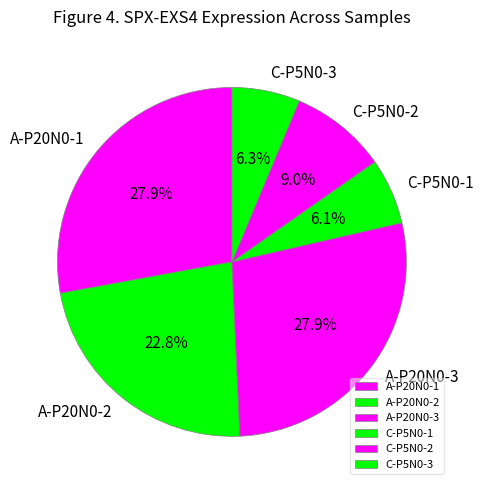

Count the number of slices in the pie.

6